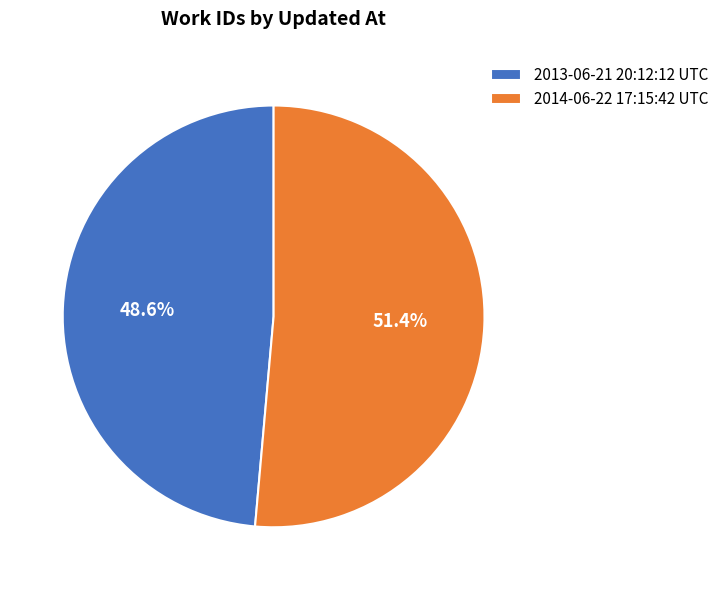

Is it true that 2013-06-21 20:12:12 UTC is 49% of the pie?

True